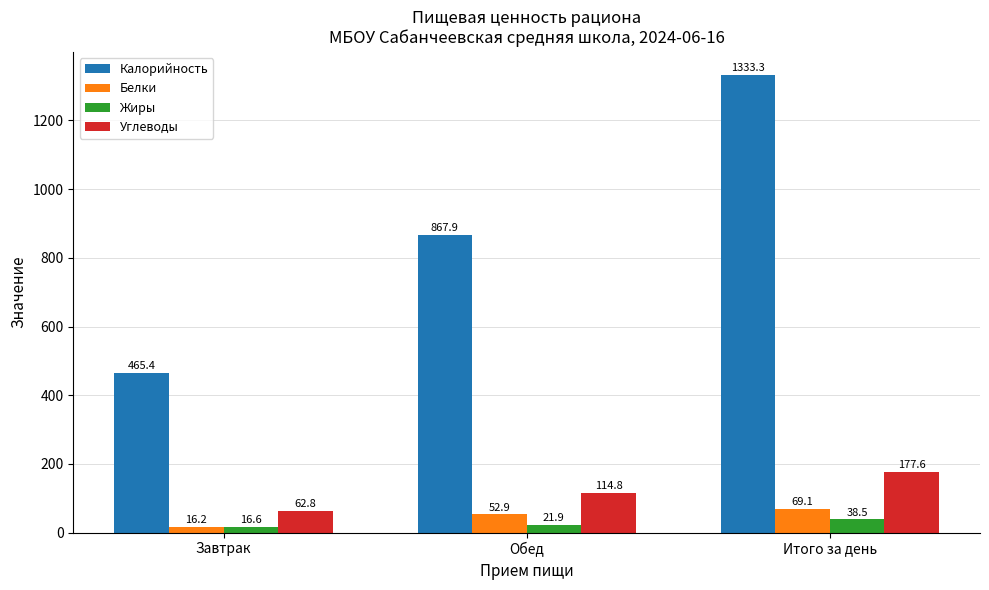

True or false: Углеводы has a value of 114.8 at Обед.

True